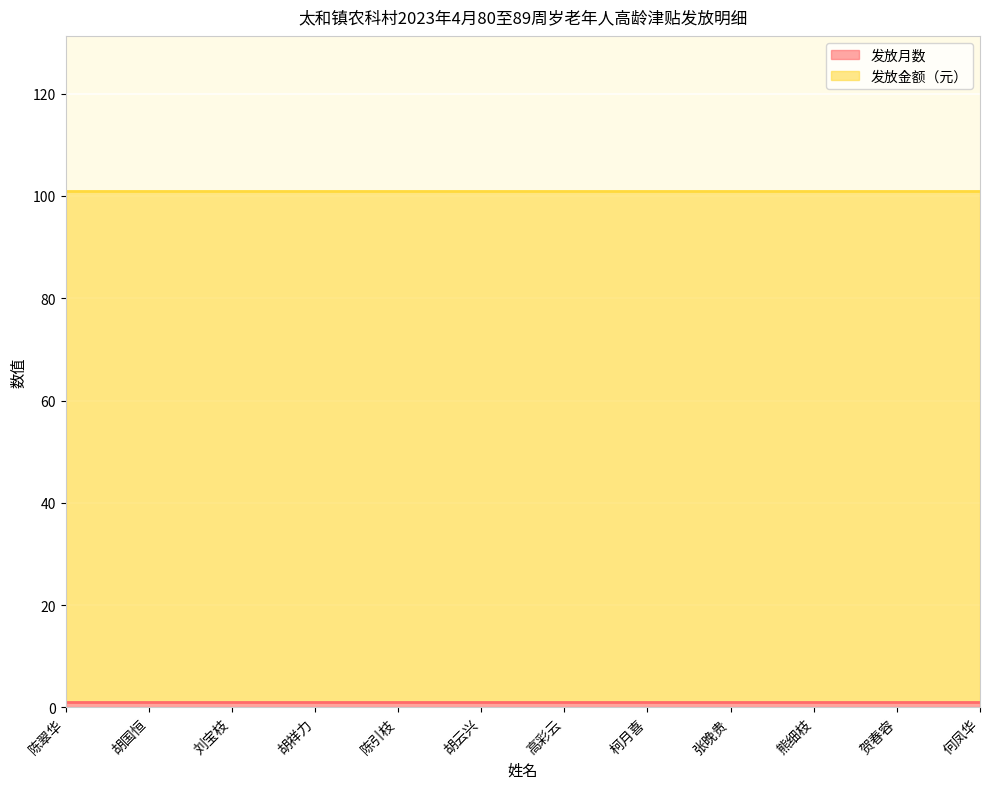

True or false: 发放金额（元） has a value of 131 at 陈翠华.

False